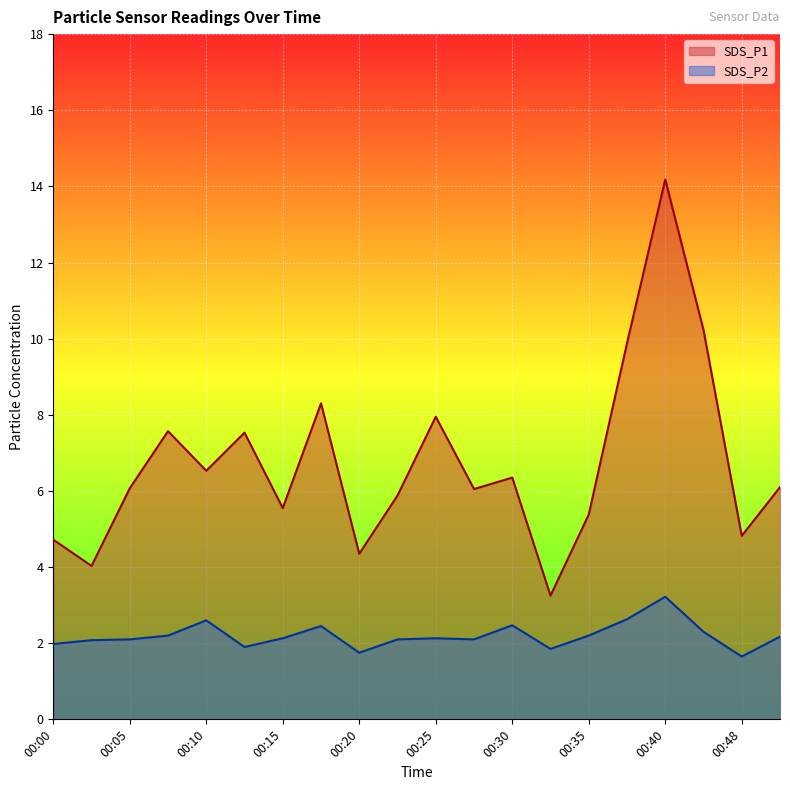

The SDS_P2 series shows 3.2 at 00:40. True or false?

True